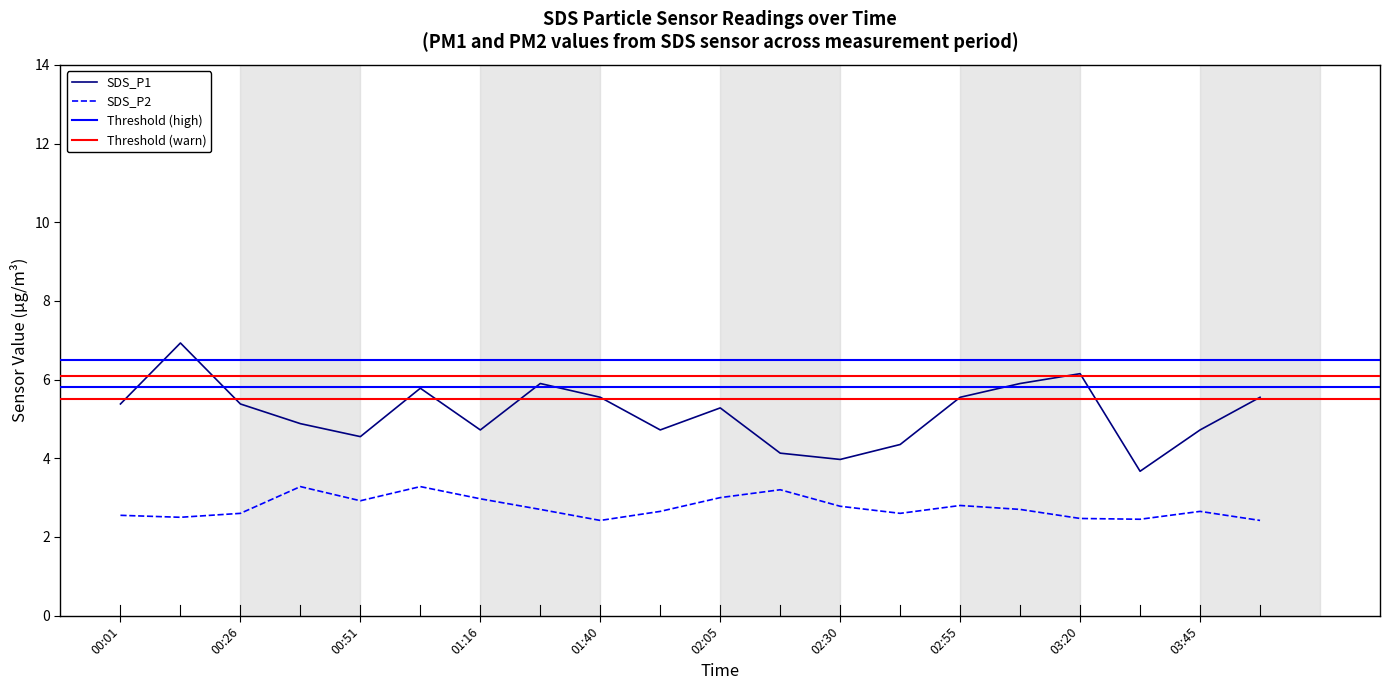

What is the maximum value for SDS_P2?

3.3